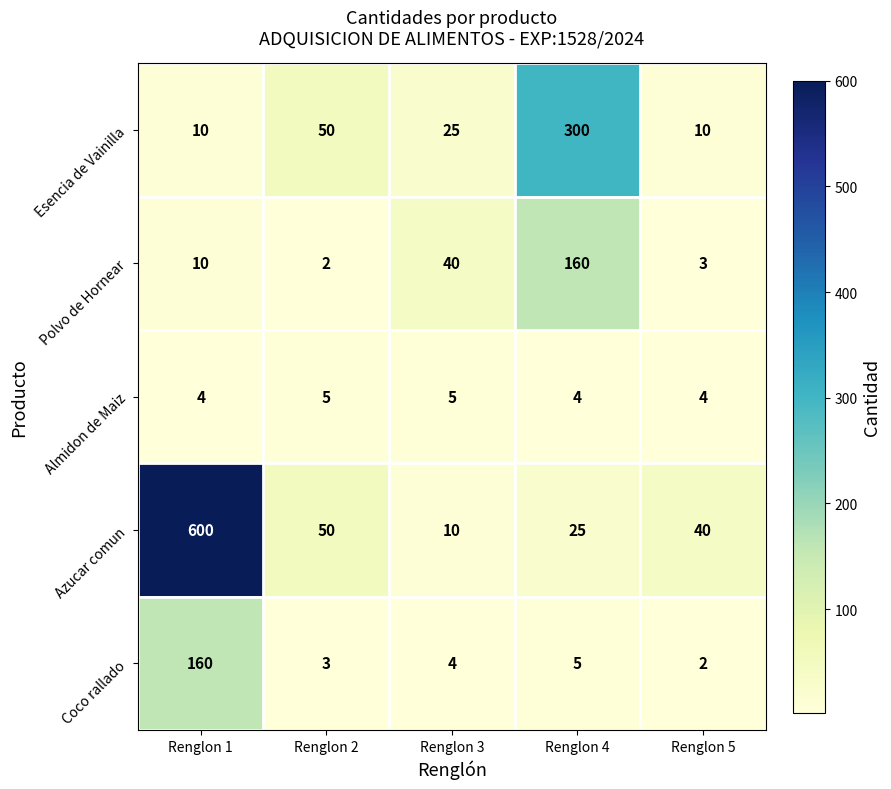

The value of Coco rallado at Renglon 2 is 3. True or false?

True